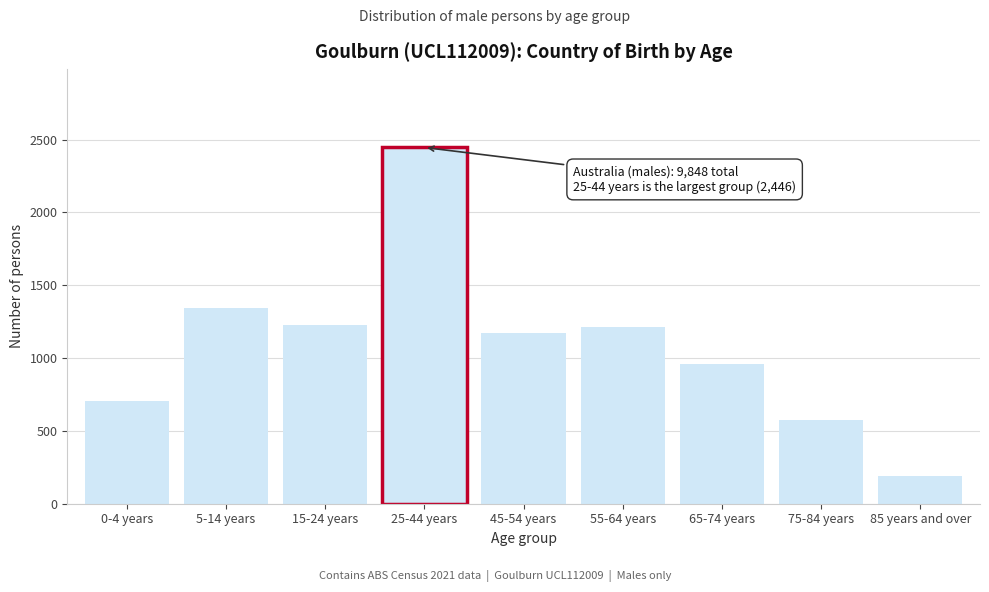

Reading right to left, list all the values displayed in this chart.

85 years and over=189	75-84 years=577	65-74 years=961	55-64 years=1215	45-54 years=1173	25-44 years=2446	15-24 years=1230	5-14 years=1341	0-4 years=708